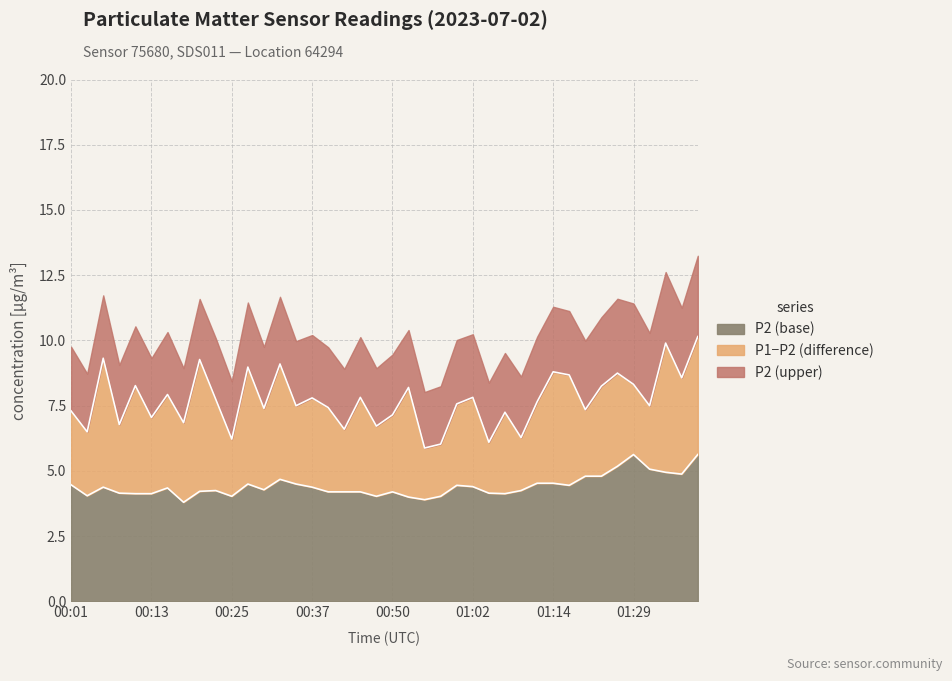

At which category does the chart reach its peak across all series?

01:39